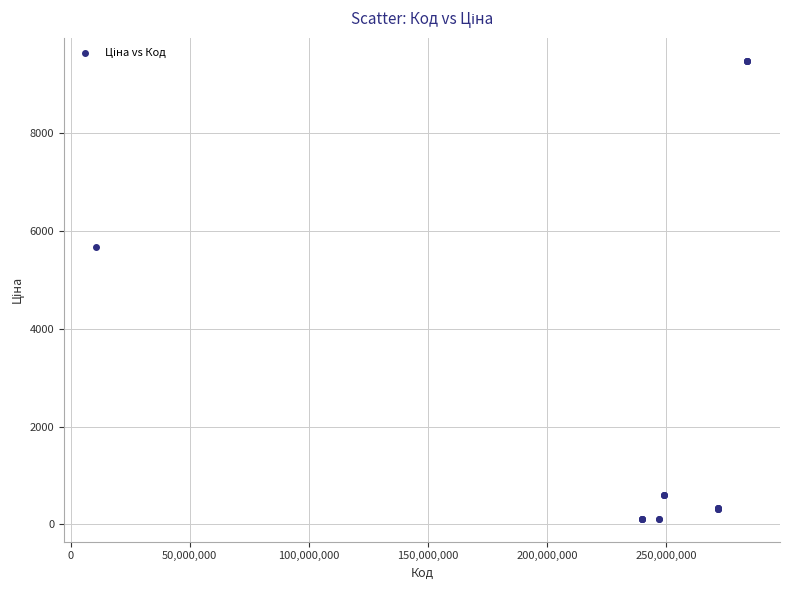

What Y value in the scatter plot is closest to 4797?

5673.8